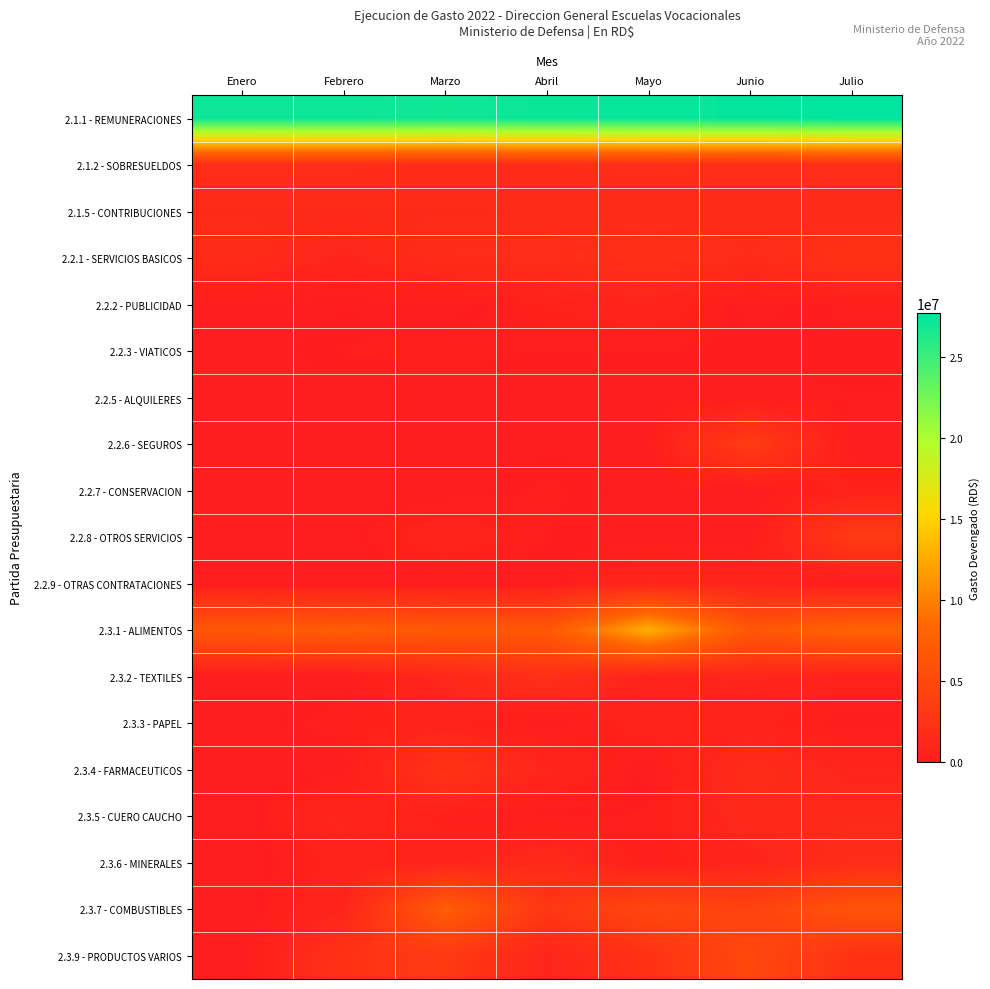

Reading left to right, list all the values displayed in this chart.

2.1.1 - REMUNERACIONES: Enero=27098038.8	Febrero=27143709.8	Marzo=26951709.8	Abril=27238940.6	Mayo=27356740.6	Junio=27427640.6	Julio=27729903.1
2.1.2 - SOBRESUELDOS: Enero=1679500.0	Febrero=1679500.0	Marzo=1582500.0	Abril=1603500.0	Mayo=1727500.0	Junio=1743500.0	Julio=1778700.0
2.1.5 - CONTRIBUCIONES: Enero=1369530.0	Febrero=1371266.3	Marzo=1364694.1	Abril=1386360.8	Mayo=1397732.0	Junio=1404019.1	Julio=1423536.6
2.2.1 - SERVICIOS BASICOS: Enero=1571709.6	Febrero=866660.7	Marzo=1643471.8	Abril=1779974.2	Mayo=2176735.8	Junio=1628155.3	Julio=2434607.6
2.2.2 - PUBLICIDAD: Enero=0.0	Febrero=80358.0	Marzo=0.0	Abril=461000.0	Mayo=714377.2	Junio=31900.0	Julio=246293.9
2.2.3 - VIATICOS: Enero=0.0	Febrero=212850.0	Marzo=312050.0	Abril=175000.0	Mayo=169750.0	Junio=169450.0	Julio=181250.0
2.2.5 - ALQUILERES: Enero=0.0	Febrero=0.0	Marzo=0.0	Abril=46500.0	Mayo=54516.0	Junio=0.0	Julio=94422.0
2.2.6 - SEGUROS: Enero=0.0	Febrero=0.0	Marzo=0.0	Abril=62239.3	Mayo=46314.5	Junio=3523940.2	Julio=0.0
2.2.7 - CONSERVACION: Enero=0.0	Febrero=0.0	Marzo=0.0	Abril=246302.2	Mayo=0.0	Junio=0.0	Julio=501755.1
2.2.8 - OTROS SERVICIOS: Enero=0.0	Febrero=0.0	Marzo=792997.3	Abril=197478.0	Mayo=0.0	Junio=-12374.4	Julio=3320217.9
2.2.9 - OTRAS CONTRATACIONES: Enero=0.0	Febrero=0.0	Marzo=18880.0	Abril=0.0	Mayo=894900.0	Junio=715696.2	Julio=0.0
2.3.1 - ALIMENTOS: Enero=6673680.0	Febrero=7350864.4	Marzo=6802351.7	Abril=6757075.5	Mayo=12769902.3	Junio=6589257.2	Julio=7970345.0
2.3.2 - TEXTILES: Enero=0.0	Febrero=0.0	Marzo=1168939.3	Abril=2124088.5	Mayo=618349.5	Junio=993070.0	Julio=526136.1
2.3.3 - PAPEL: Enero=0.0	Febrero=323955.4	Marzo=527662.1	Abril=0.0	Mayo=656792.8	Junio=564735.0	Julio=14127.5
2.3.4 - FARMACEUTICOS: Enero=0.0	Febrero=0.0	Marzo=2642049.8	Abril=880682.9	Mayo=0.0	Junio=1625145.5	Julio=812572.8
2.3.5 - CUERO CAUCHO: Enero=0.0	Febrero=995327.8	Marzo=313624.0	Abril=41298.3	Mayo=250667.4	Junio=1279641.0	Julio=1289434.9
2.3.6 - MINERALES: Enero=0.0	Febrero=544006.0	Marzo=732620.7	Abril=1407974.7	Mayo=232778.6	Junio=764579.5	Julio=1669059.5
2.3.7 - COMBUSTIBLES: Enero=0.0	Febrero=815633.8	Marzo=7318691.3	Abril=2910015.5	Mayo=4754759.8	Junio=4291595.4	Julio=6136903.0
2.3.9 - PRODUCTOS VARIOS: Enero=0.0	Febrero=2400698.5	Marzo=3188656.2	Abril=876965.3	Mayo=2294749.4	Junio=4957961.3	Julio=2275635.9